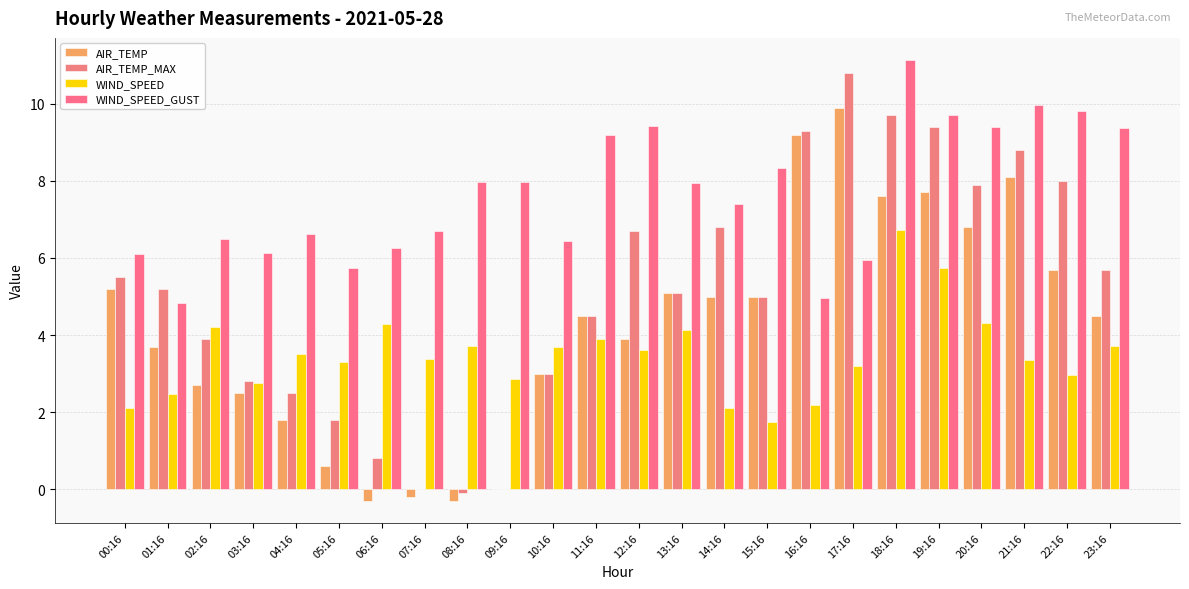

What are all the series names shown in the legend?

AIR_TEMP, AIR_TEMP_MAX, WIND_SPEED, WIND_SPEED_GUST